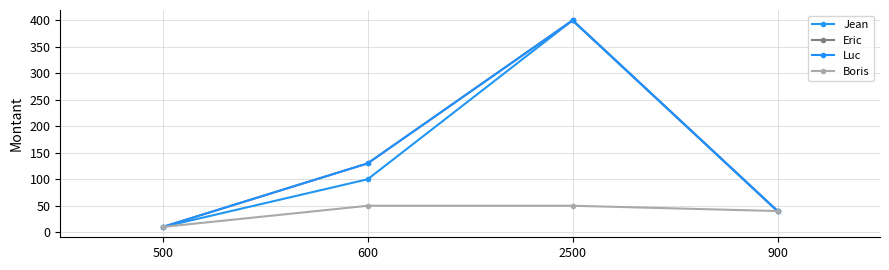

The Luc series shows 74 at 600. True or false?

False